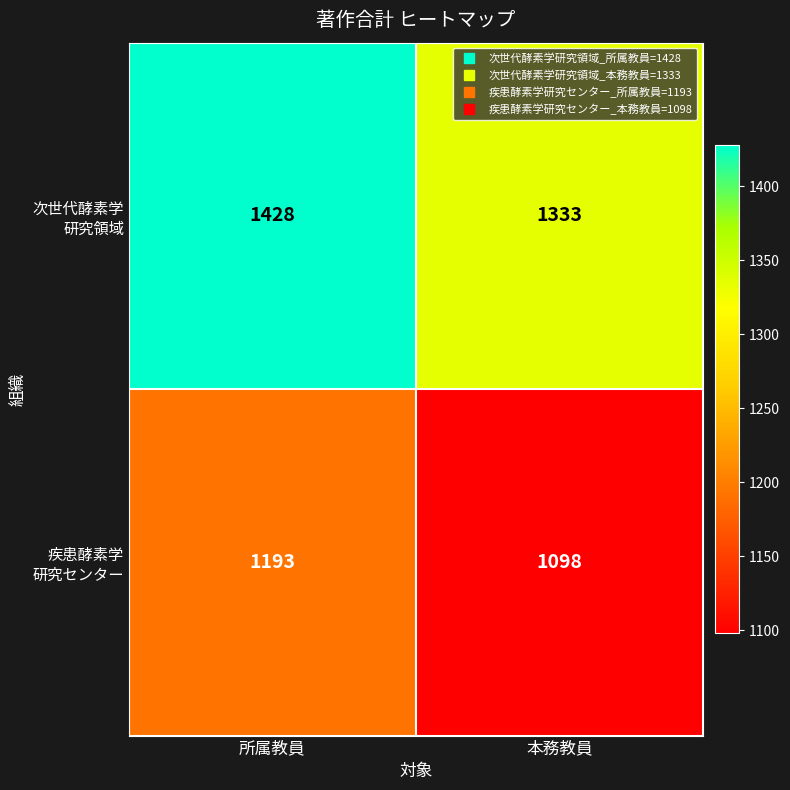

Which label corresponds to the largest value in the chart?

所属教員